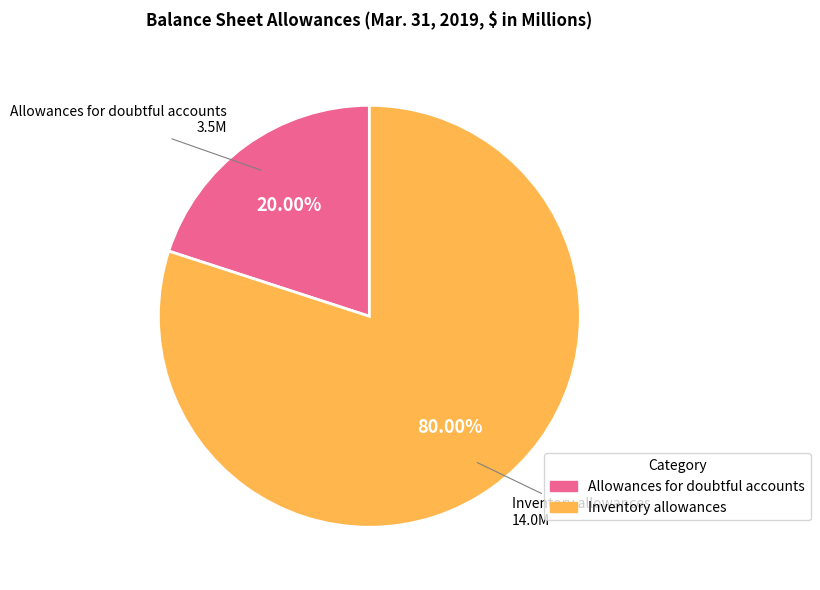

Is it true that Allowances for doubtful accounts is 8% of the pie?

False